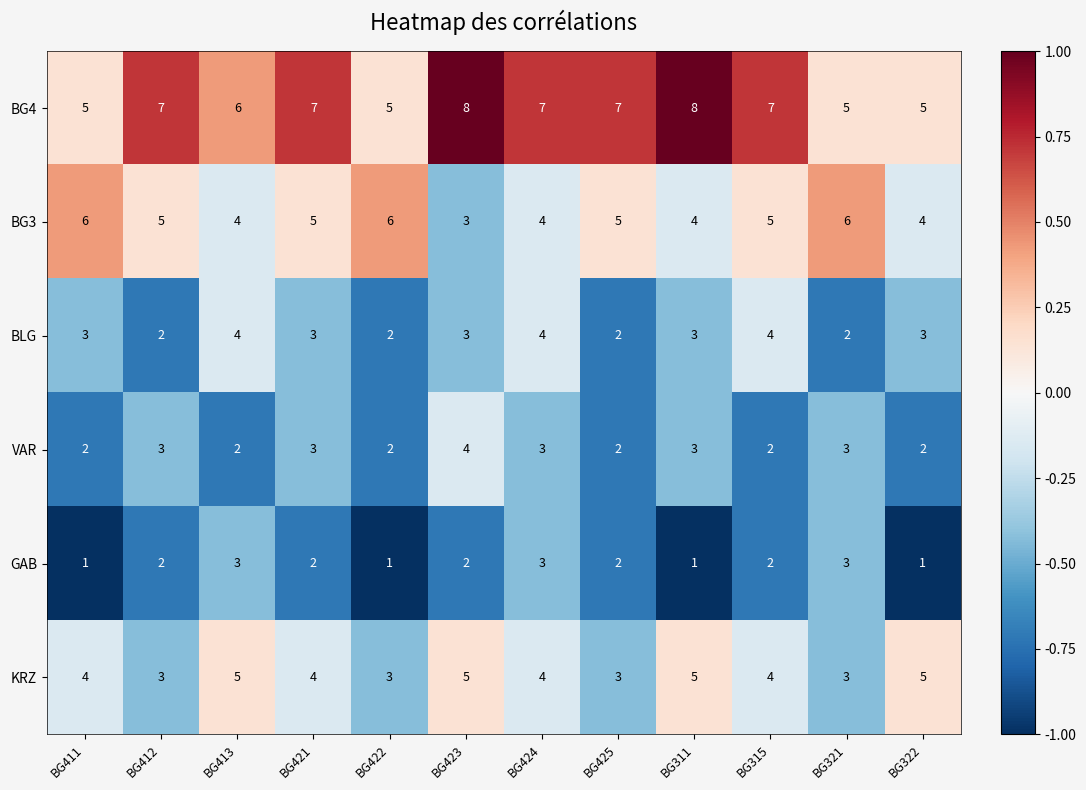

What is the maximum value for BG4?

8